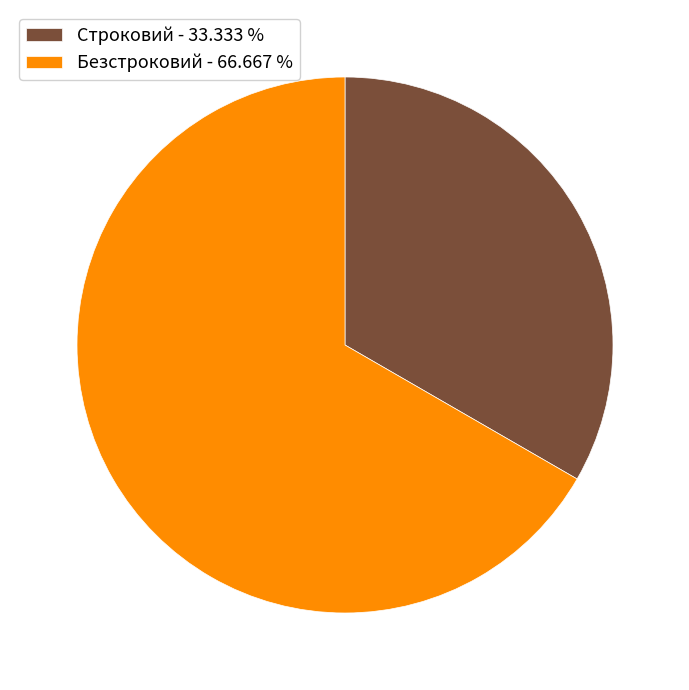

Between Безстроковий and Строковий, which is larger?

Безстроковий